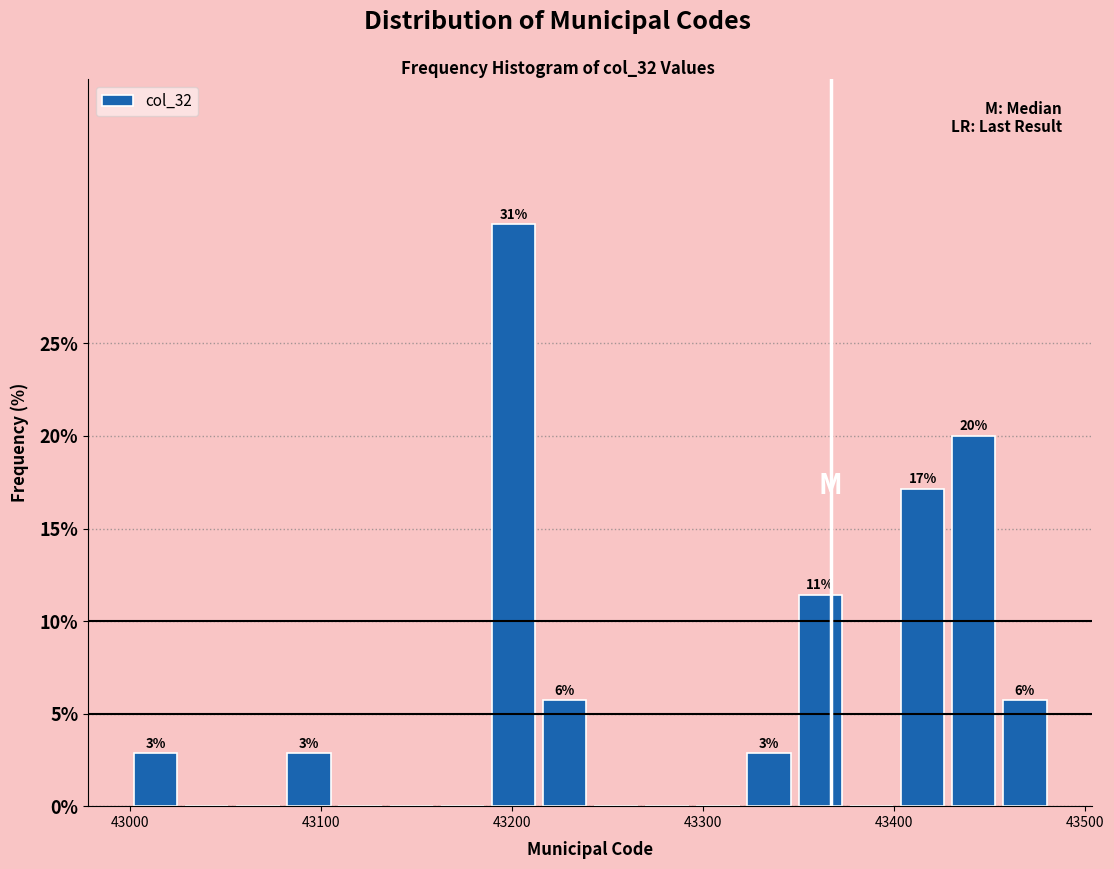

Read against the x-axis, roughly where is the centre of the tallest bar?

43200